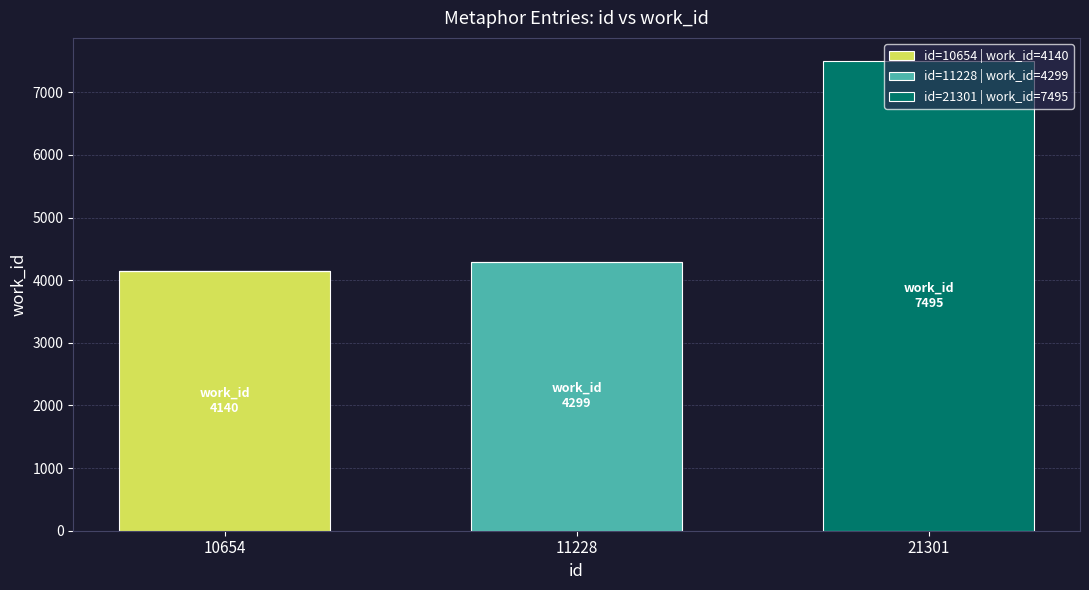

The id=10654 | work_id=4140 series shows 0 at 11228. True or false?

True